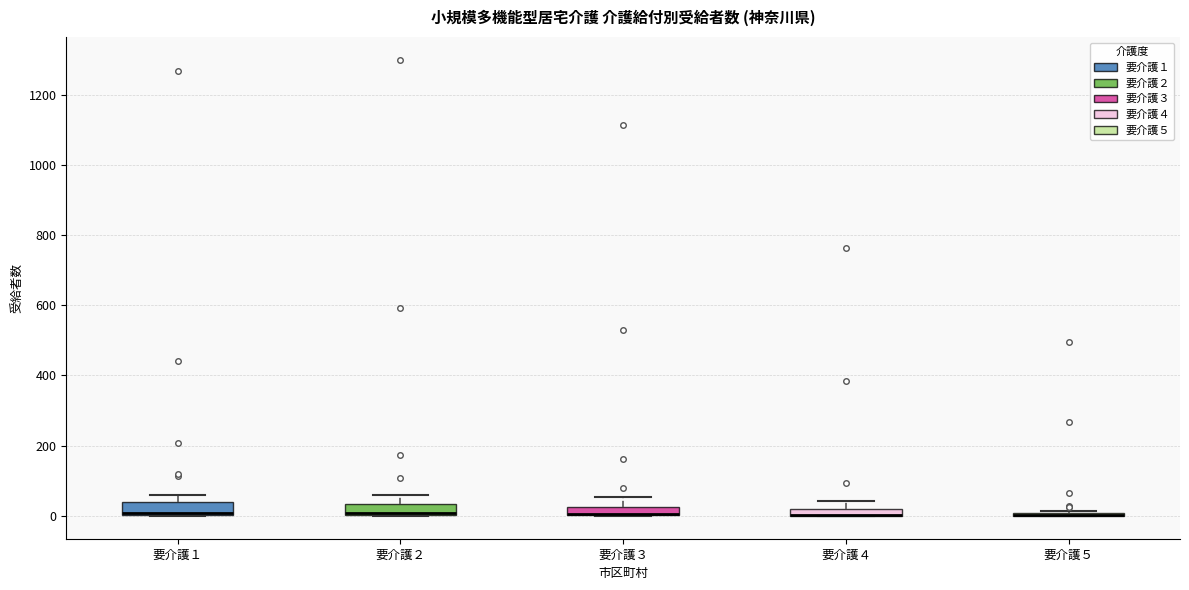

Where is the upper edge of the box for 要介護１ on the y-axis? The values are not printed on the chart, so give them approximately, as read against the axis.

40